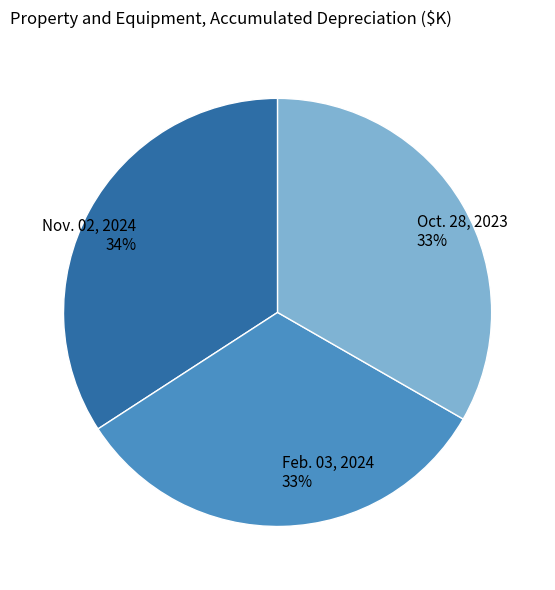

How many slices are in this pie chart?

3